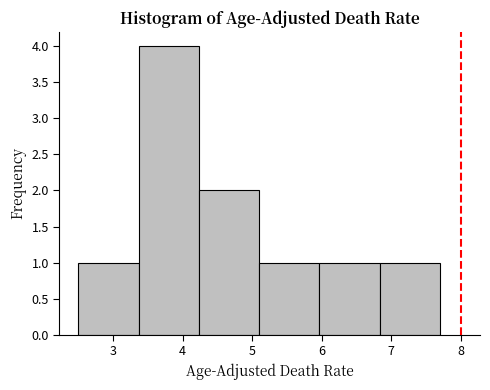

What is the height of the bar covering 3.4 to 4.2 on the x-axis? Neither the bar edges nor the heights are printed on the chart, so give them approximately, as read against the axes.

4